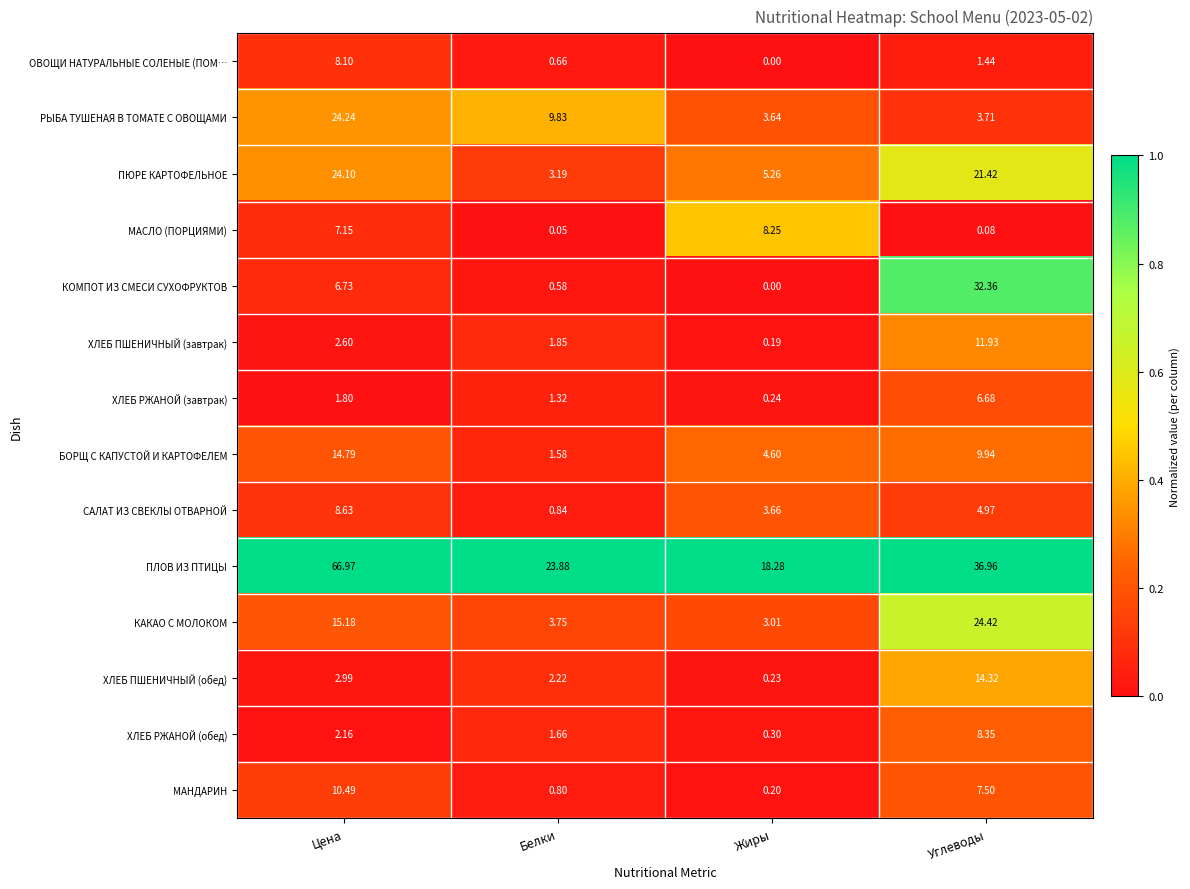

Rank the categories by КОМПОТ ИЗ СМЕСИ СУХОФРУКТОВ value from highest to lowest.

Углеводы, Цена, Белки, Жиры